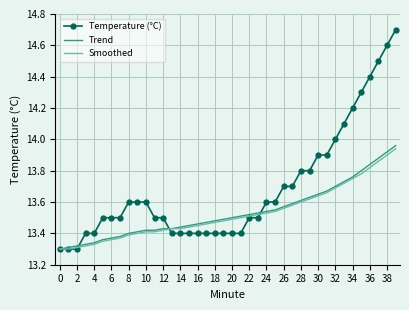

Which series has the widest spread of values?

Temperature (°C)